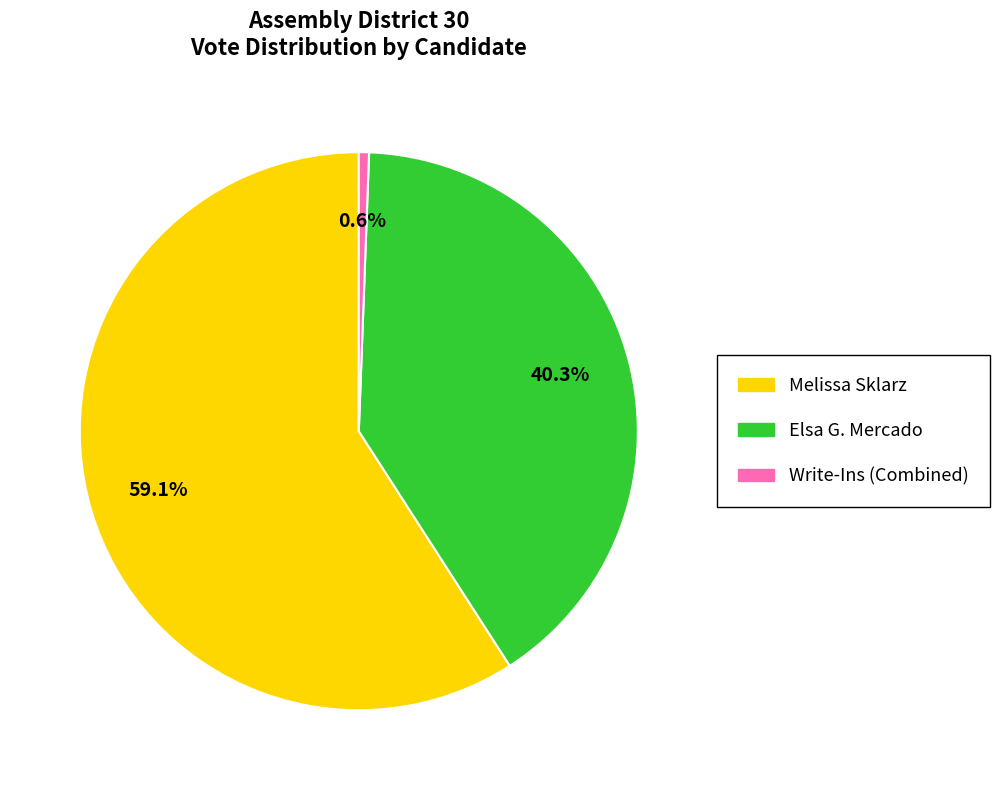

Count the number of slices in the pie.

3